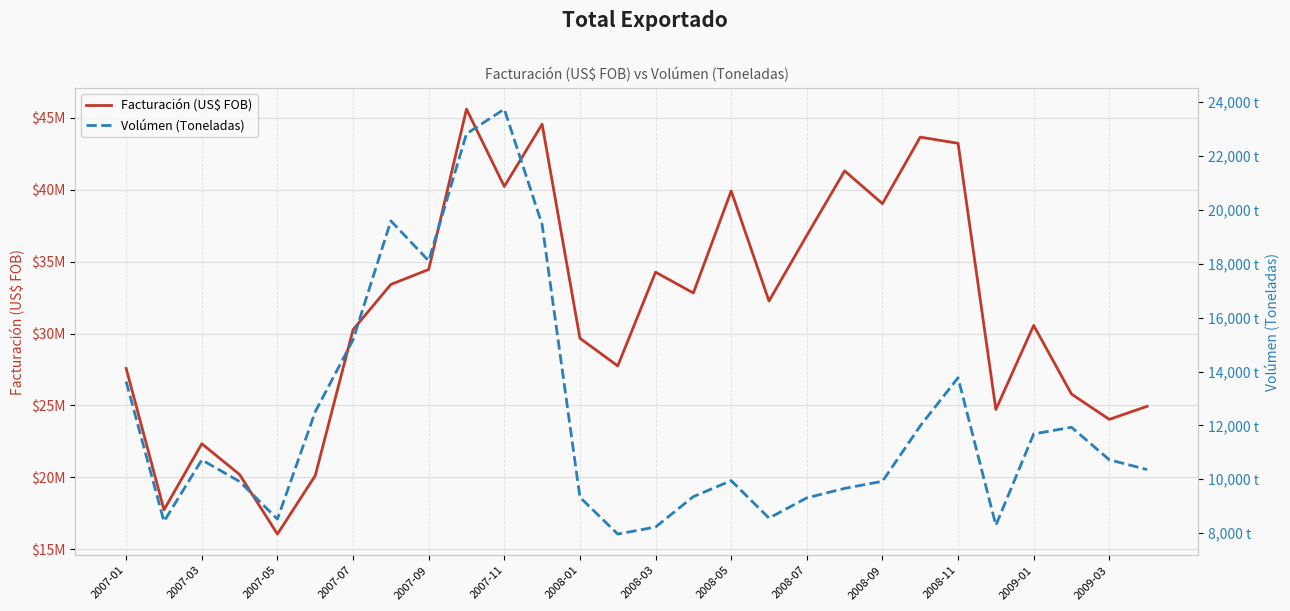

Count the number of data series in this chart.

2